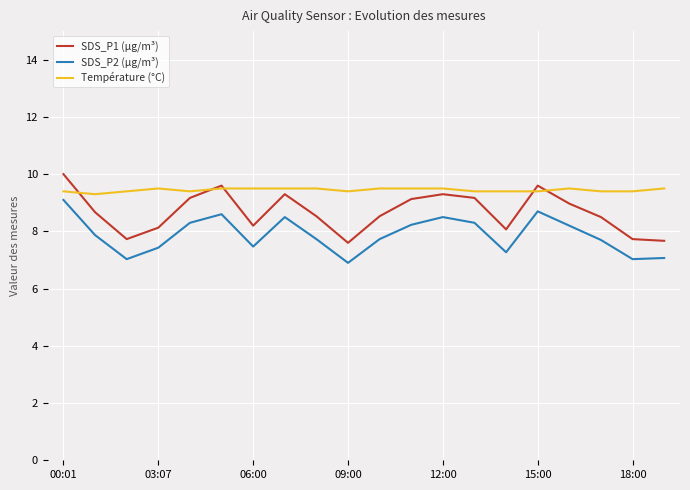

True or false: SDS_P2 (µg/m³) and SDS_P1 (µg/m³) cross at least once.

False